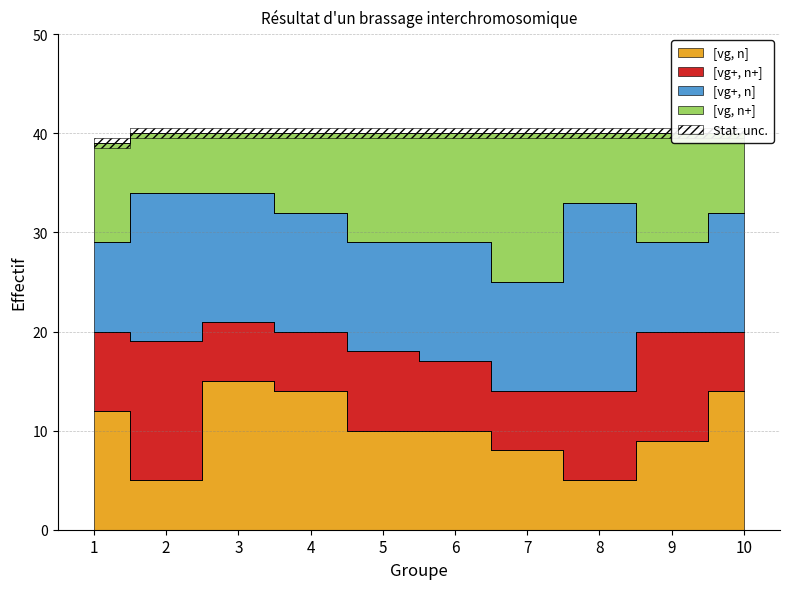

Is it true that [vg, n] equals 4 at 4?

False